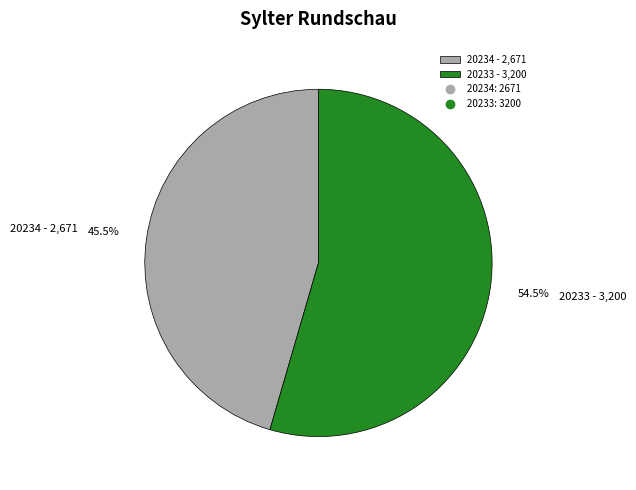

What portion of the pie excludes 20234 - 2,671?

54.5%